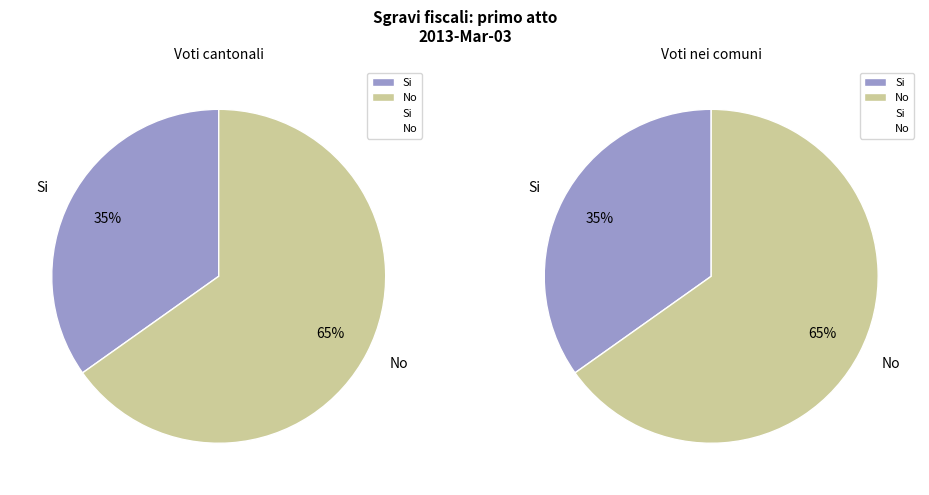

Rank the categories by value from highest to lowest.

No, Si